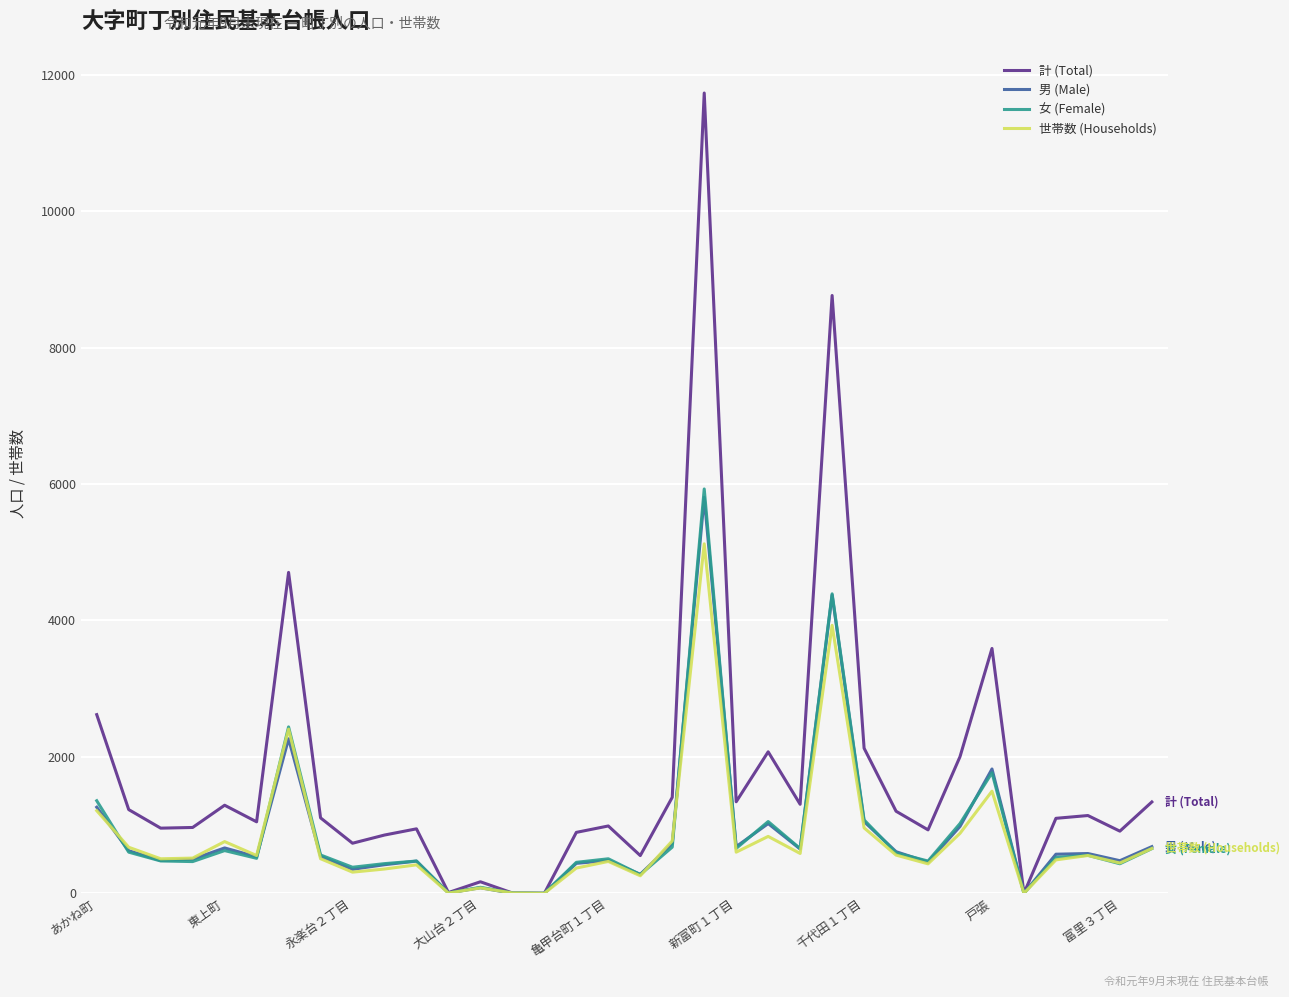

What is the greatest value displayed?

11731